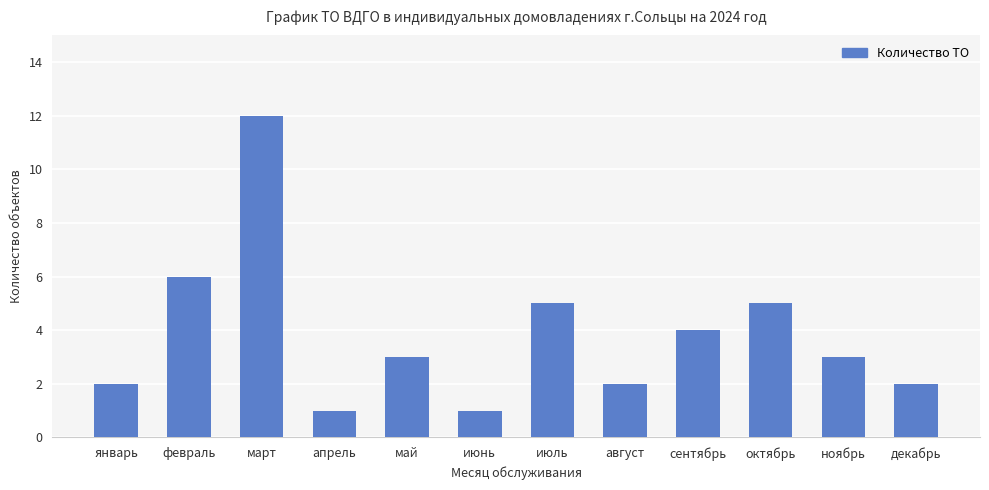

What is the sum of all values?

46